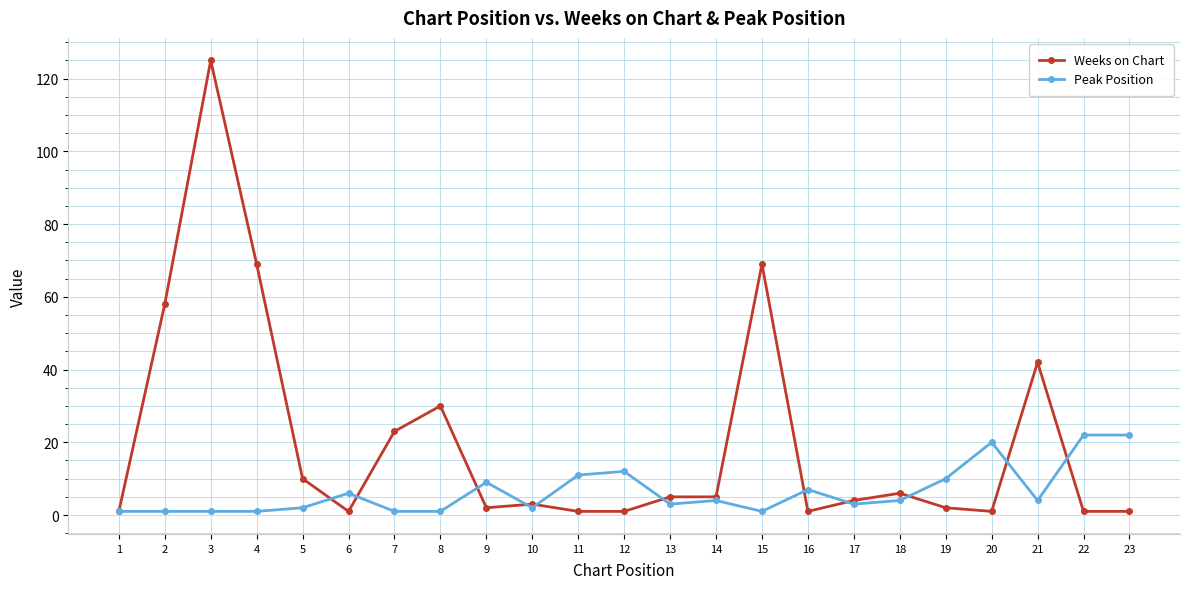

What is the difference between the Weeks on Chart values at 21 and 22?

41